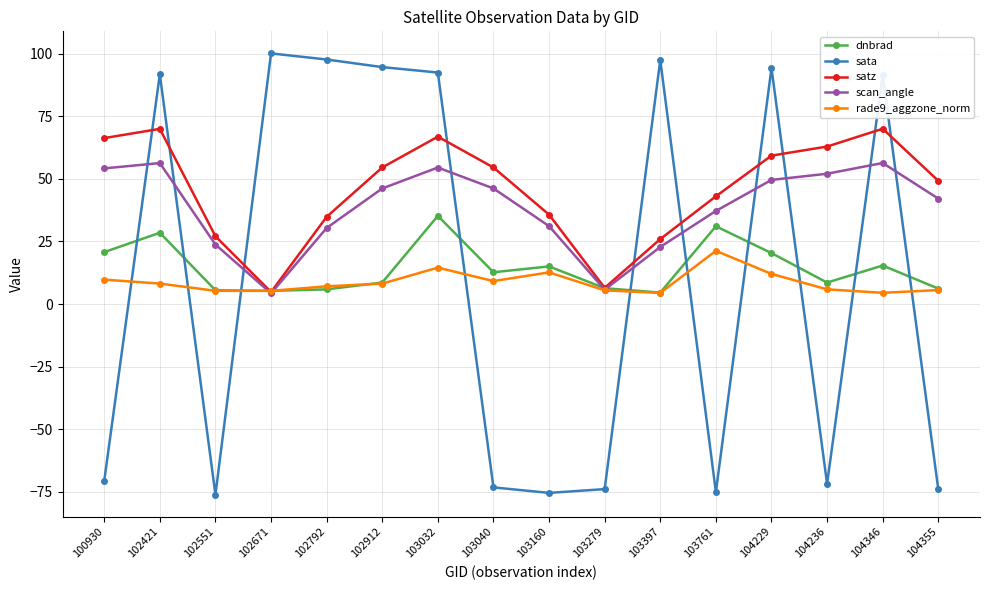

What is the spread (max minus min) of values at 102421?

83.6